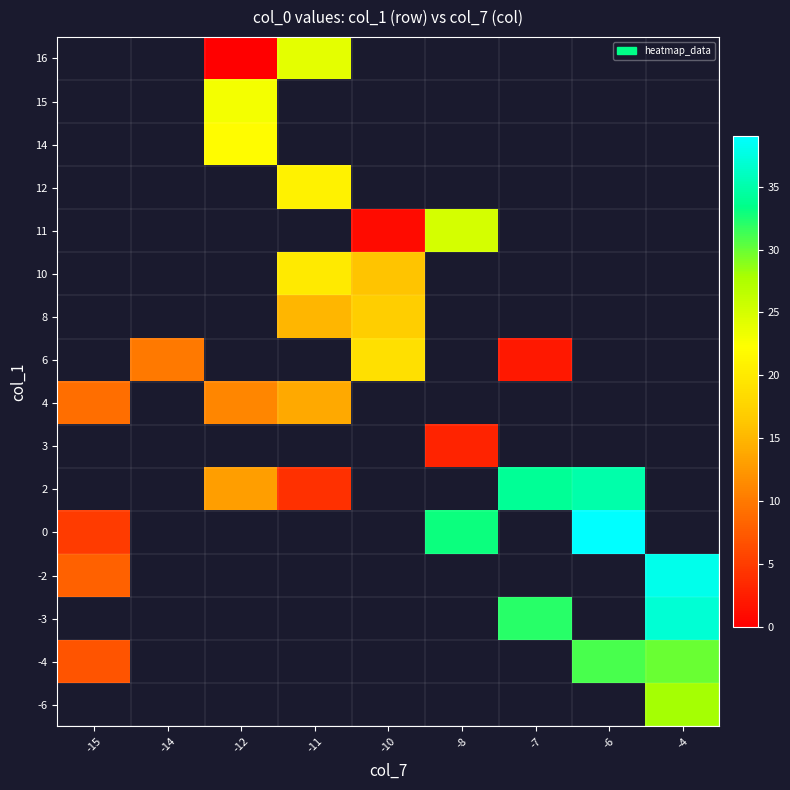

Which has a higher value, -14 or -11?

-11